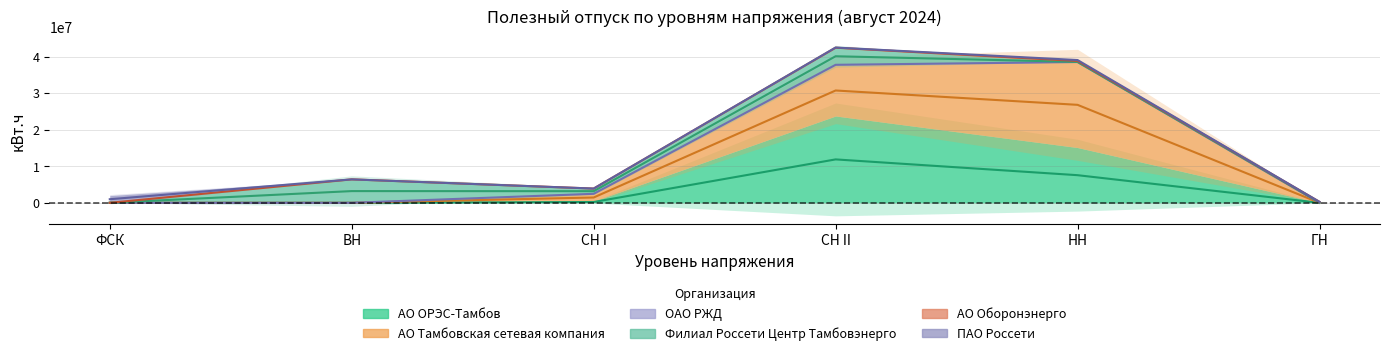

True or false: Филиал Россети Центр Тамбовэнерго has more than 0 interior local peaks.

True